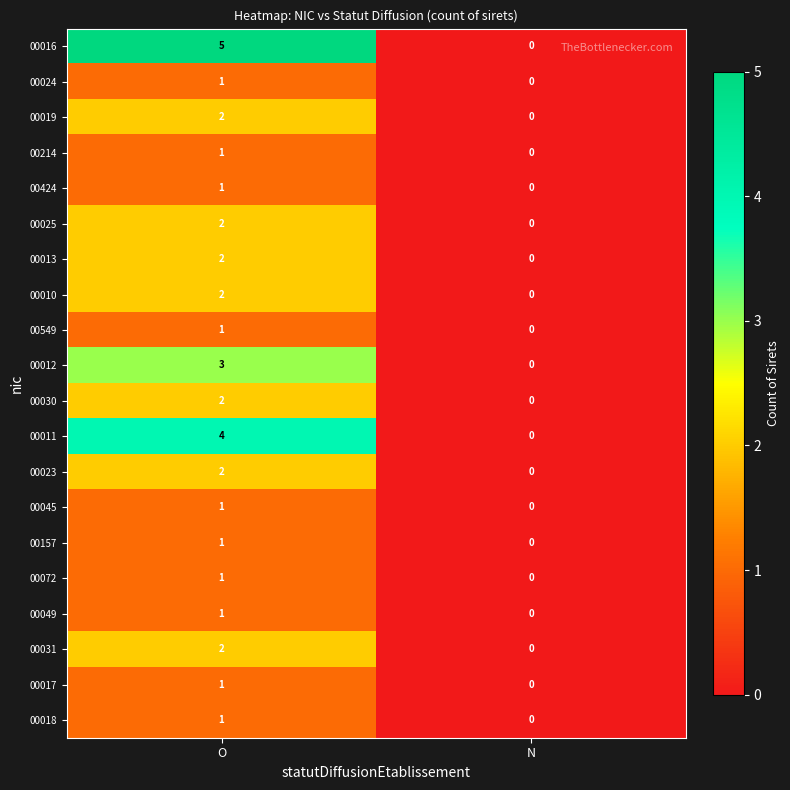

Which series has the largest total across all categories?

00016